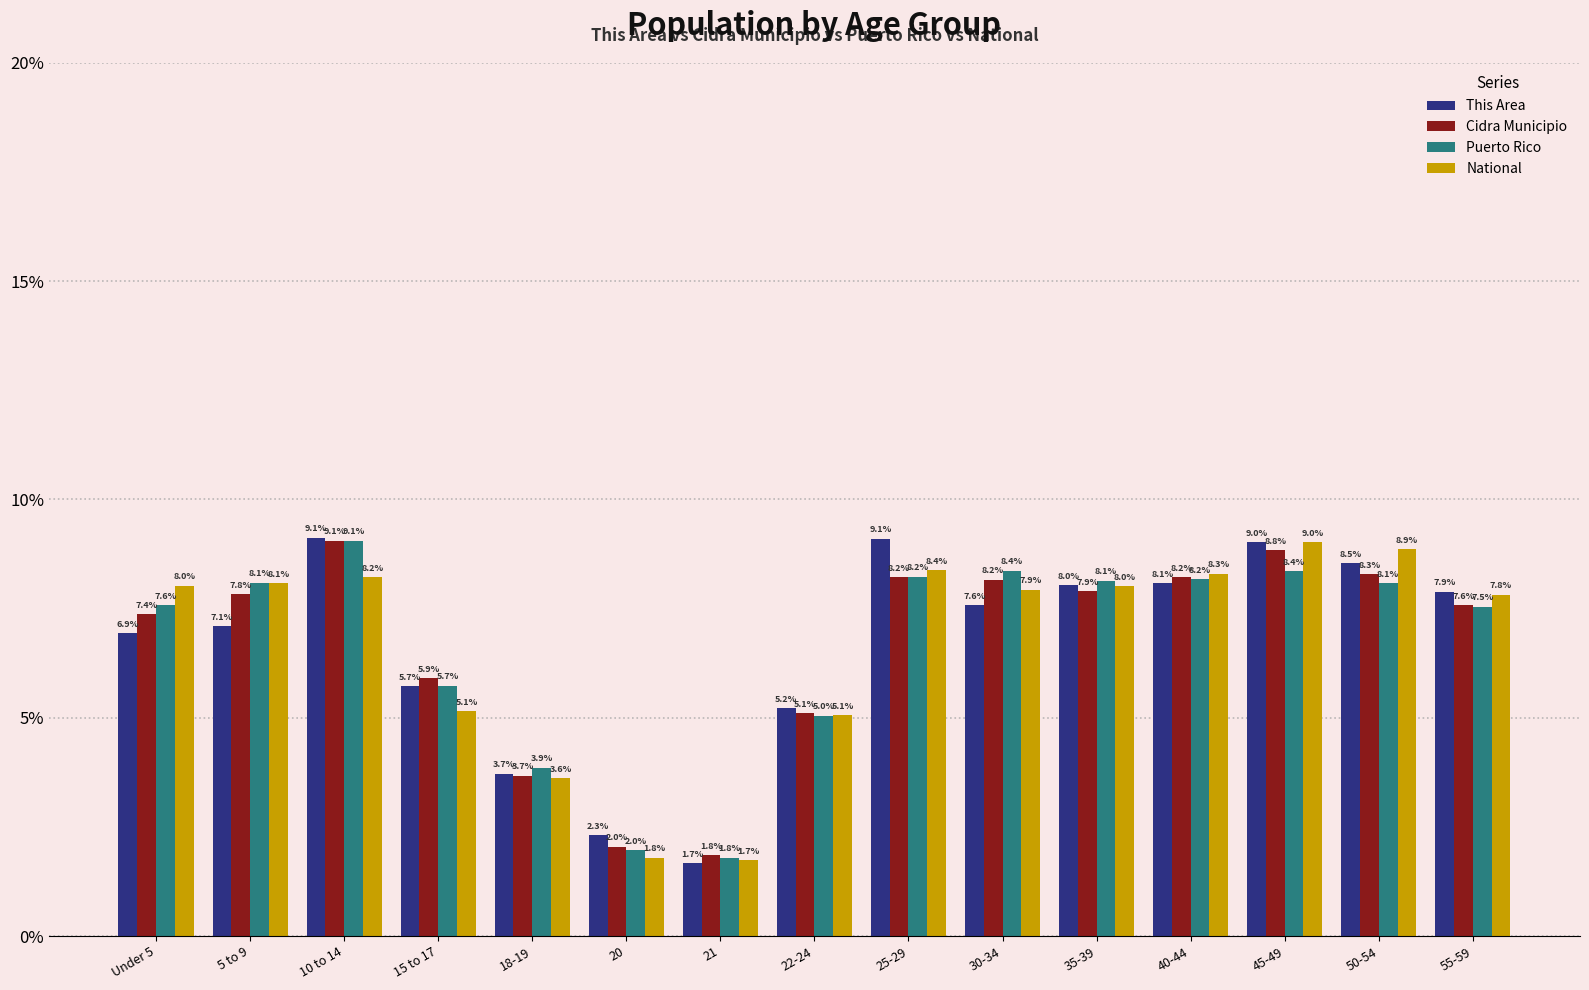

What is the average value of the Puerto Rico series?

6.7